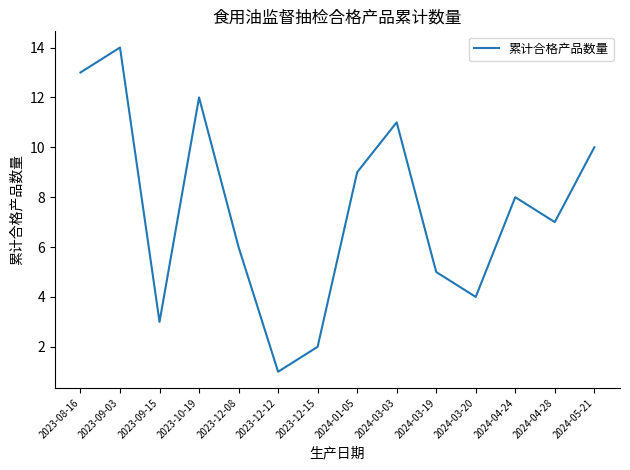

What is the change in value from 2023-12-15 to 2024-04-28?

+5